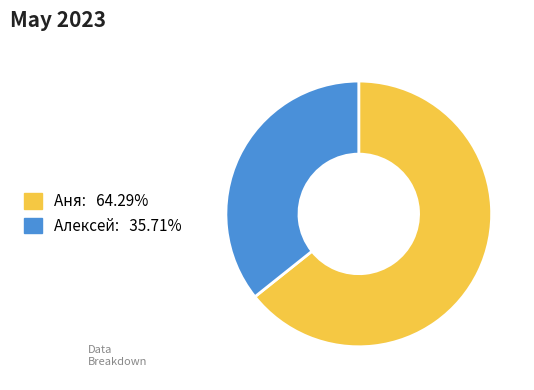

Count the number of slices in the pie.

2